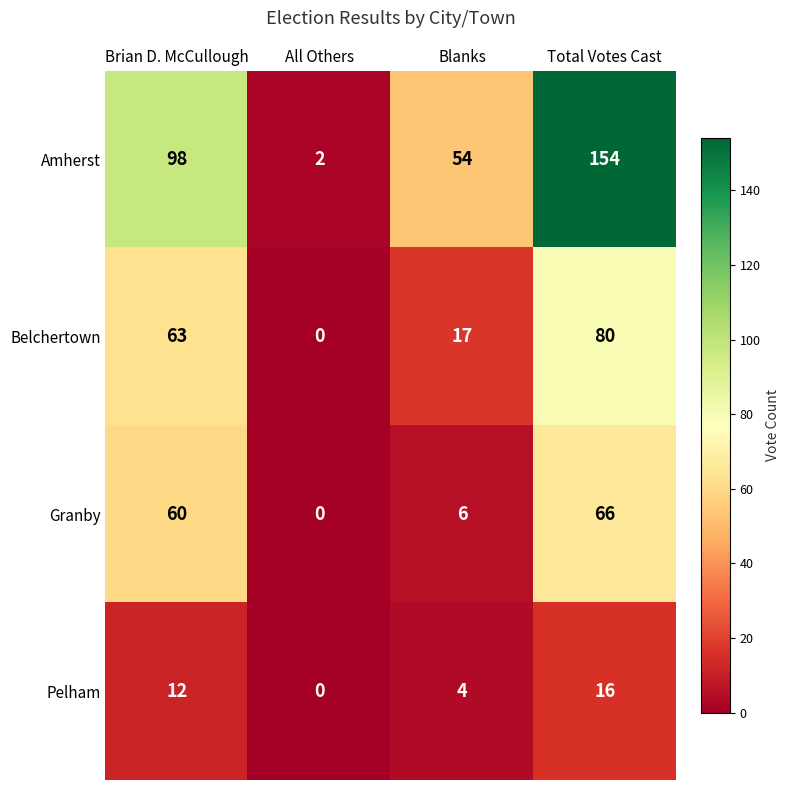

What is the approximate value of Amherst at Total Votes Cast, to the nearest 50?

150